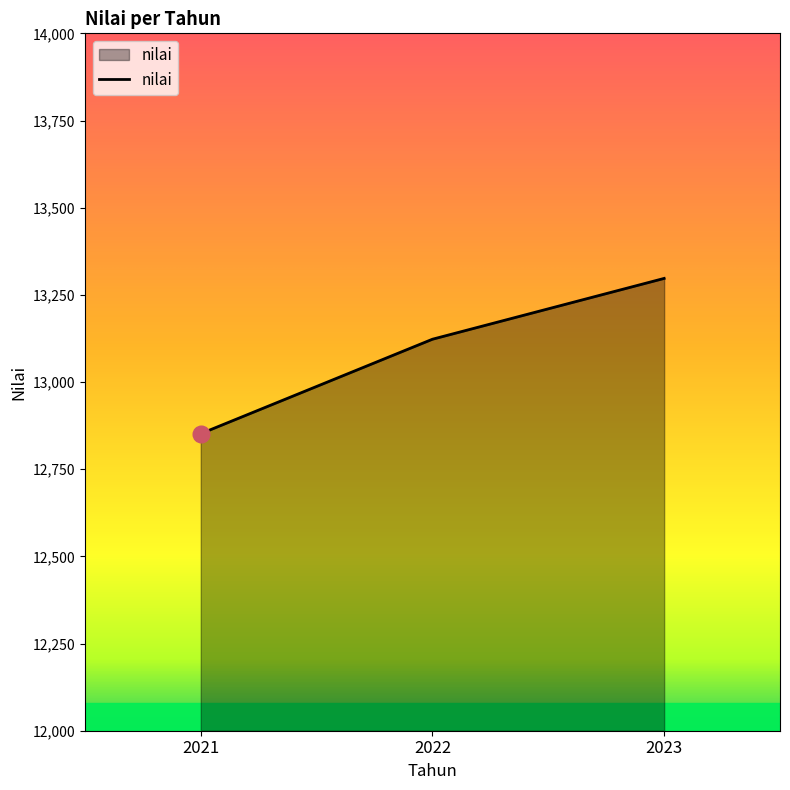

The value at 2023 is 5044.5. True or false?

False